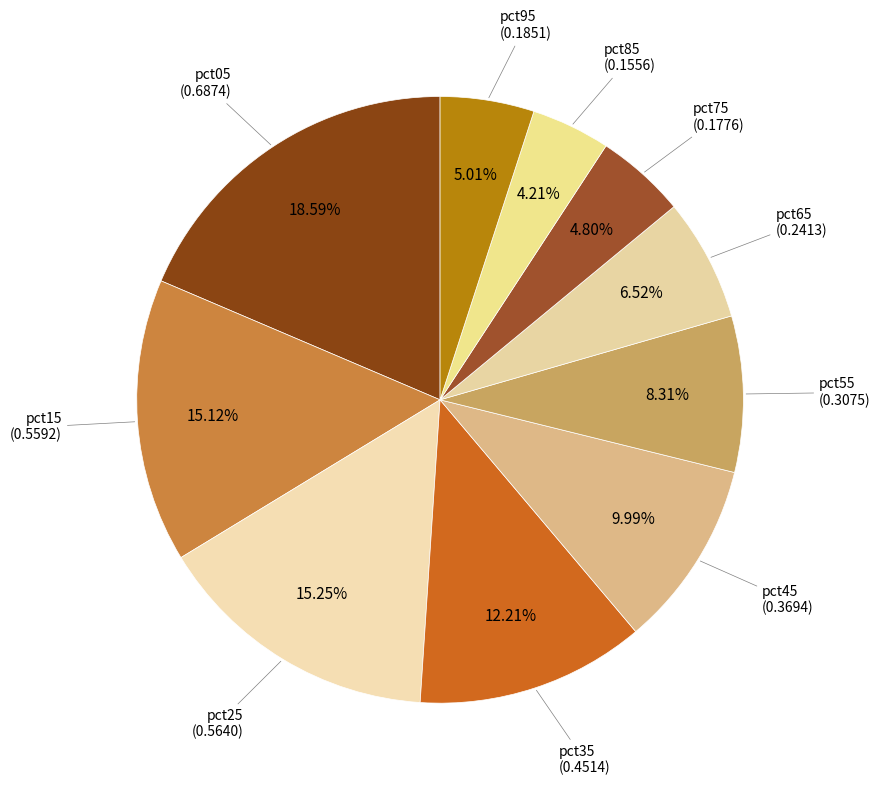

Count the number of slices in the pie.

10